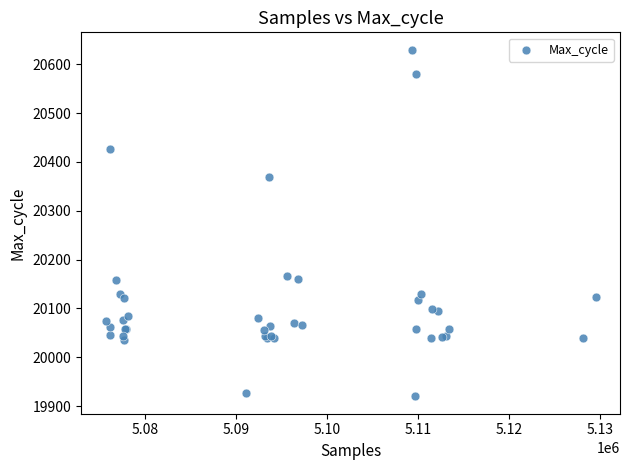

What Y value in the scatter plot is closest to 20275?

20370